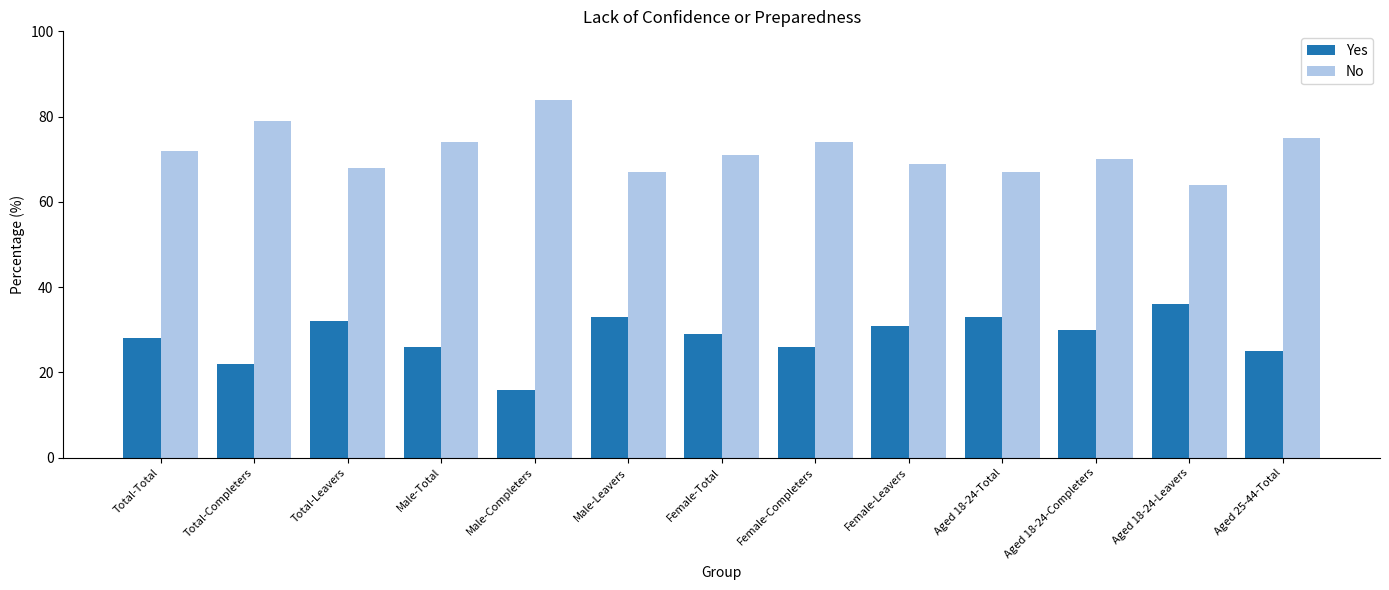

Reading left to right, extract all data points from this chart.

Yes: Total-Total=28	Total-Completers=22	Total-Leavers=32	Male-Total=26	Male-Completers=16	Male-Leavers=33	Female-Total=29	Female-Completers=26	Female-Leavers=31	Aged 18-24-Total=33	Aged 18-24-Completers=30	Aged 18-24-Leavers=36	Aged 25-44-Total=25
No: Total-Total=72	Total-Completers=79	Total-Leavers=68	Male-Total=74	Male-Completers=84	Male-Leavers=67	Female-Total=71	Female-Completers=74	Female-Leavers=69	Aged 18-24-Total=67	Aged 18-24-Completers=70	Aged 18-24-Leavers=64	Aged 25-44-Total=75